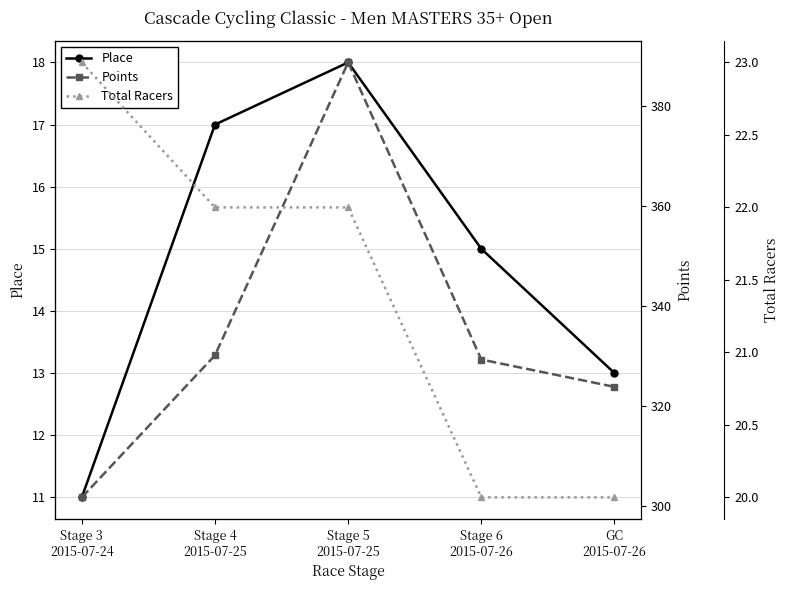

True or false: Total Racers and Place cross at least once.

False